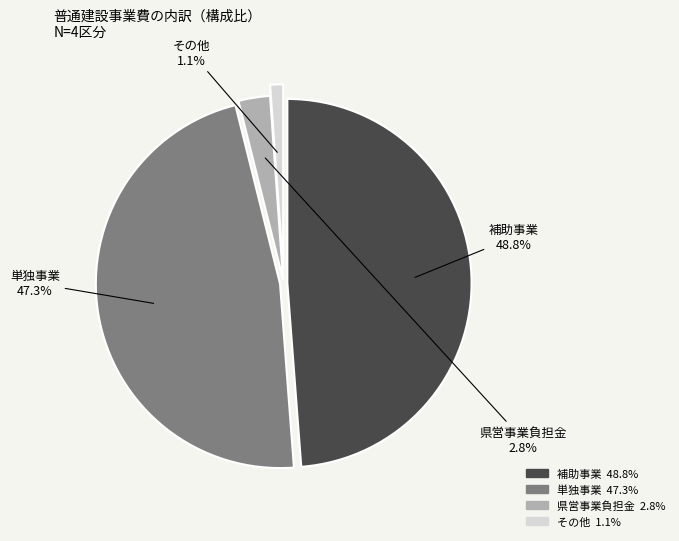

Is there a majority slice in this chart?

No